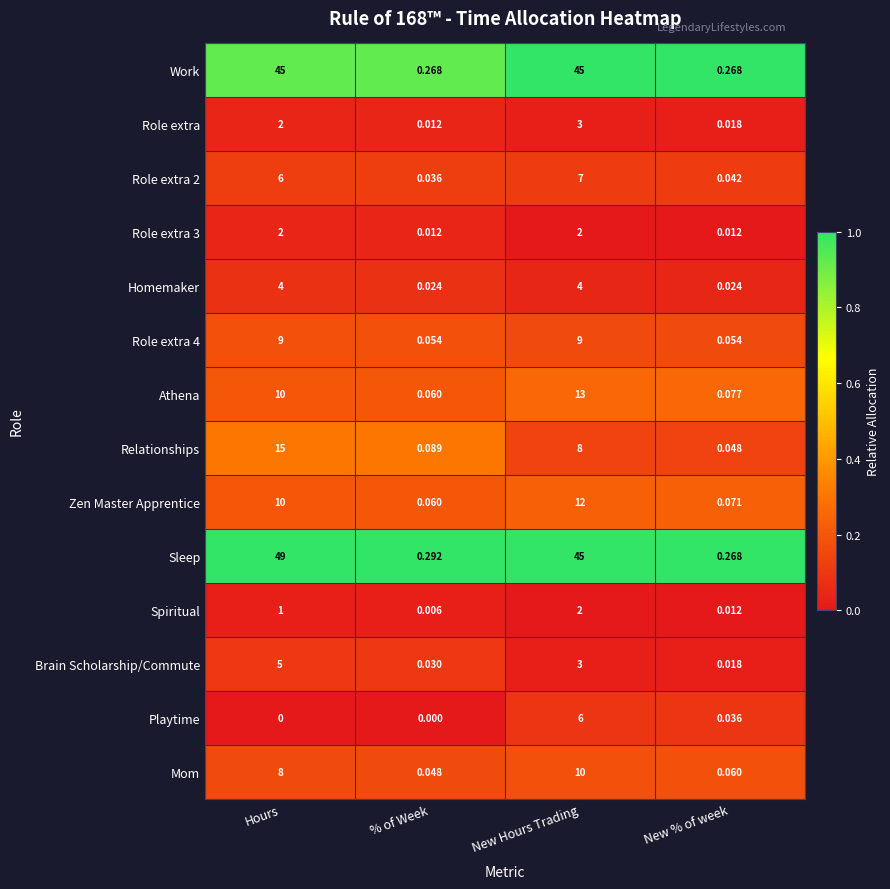

Which series has the widest spread of values?

Sleep